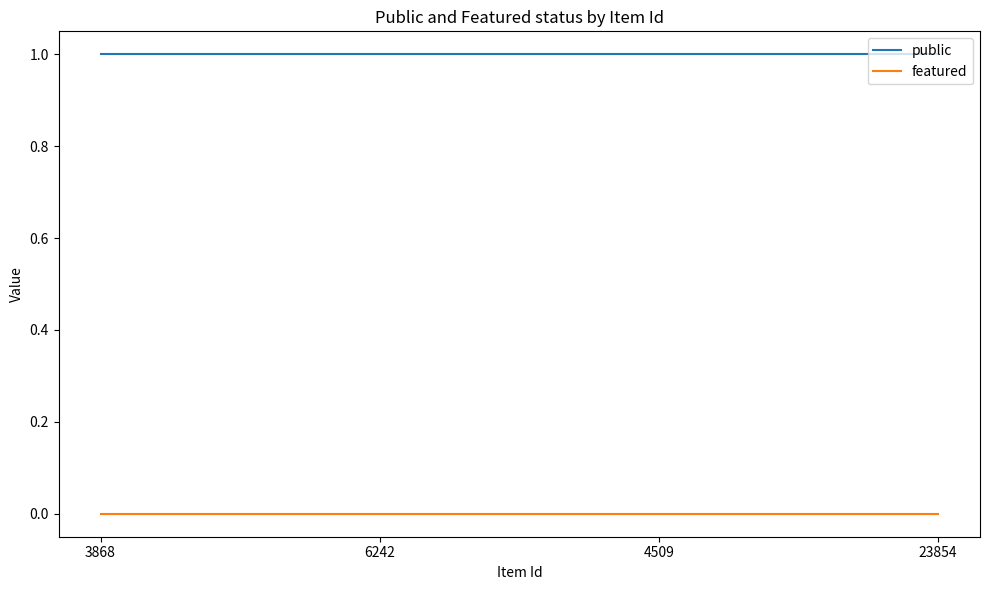

Is this an area chart (filled region under the line)?

No